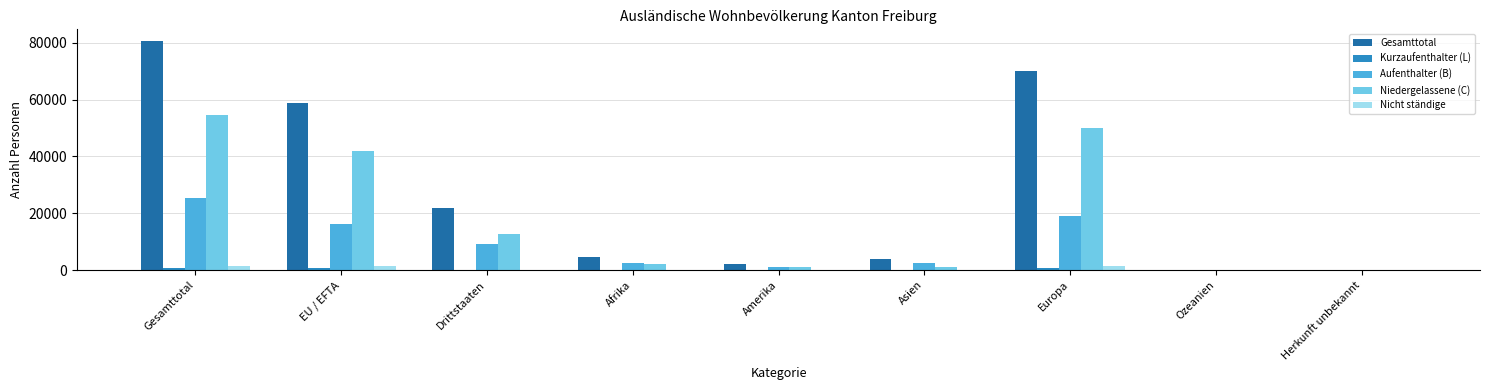

The Gesamttotal series shows 122279 at Europa. True or false?

False